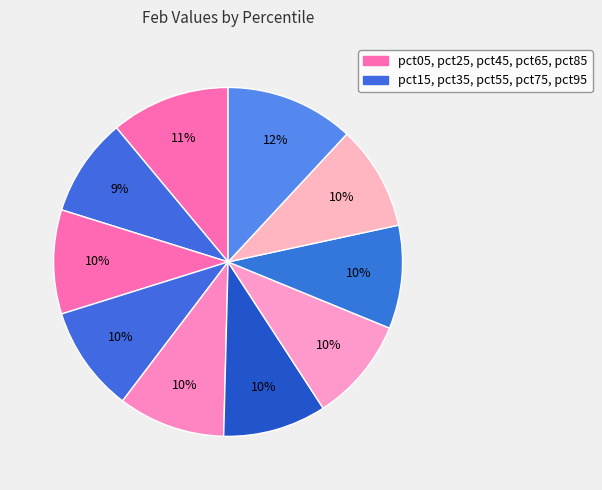

How many slices are in this pie chart?

10